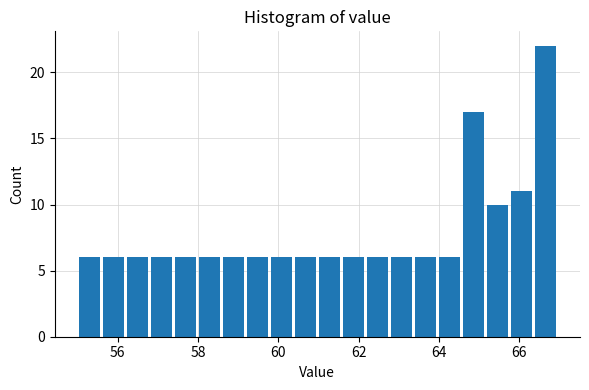

Around what value on the x-axis is the tallest bar? Give the approximate position of its centre, as read against the axis.

66.6